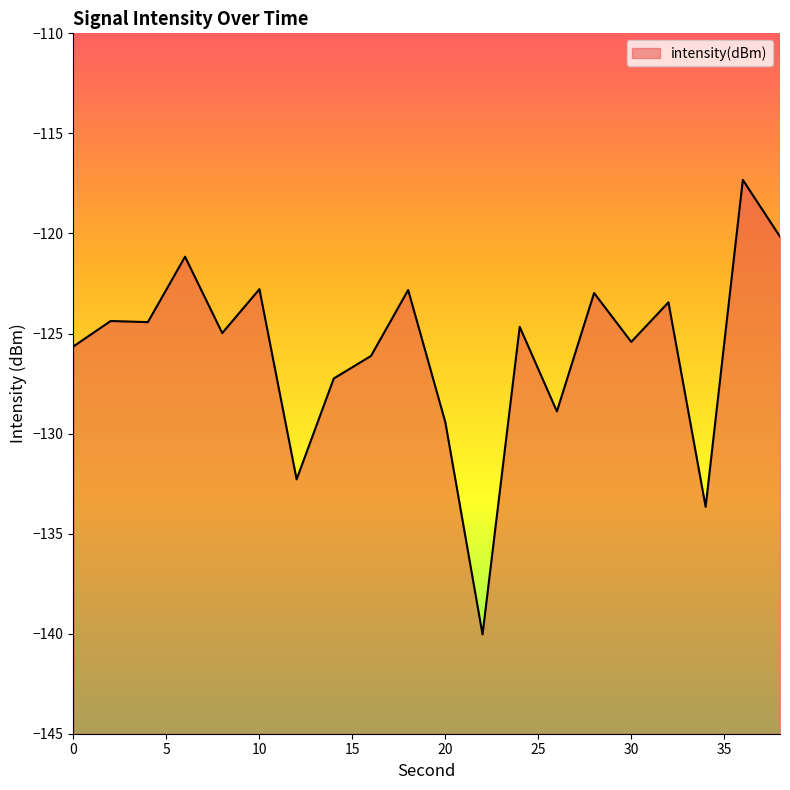

Which has a higher value, 2 or 34?

2